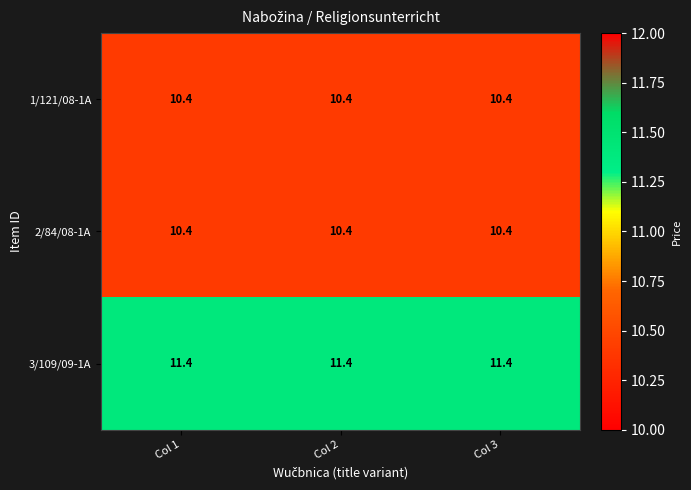

What is the difference between the highest and lowest values at Col 1?

1.0